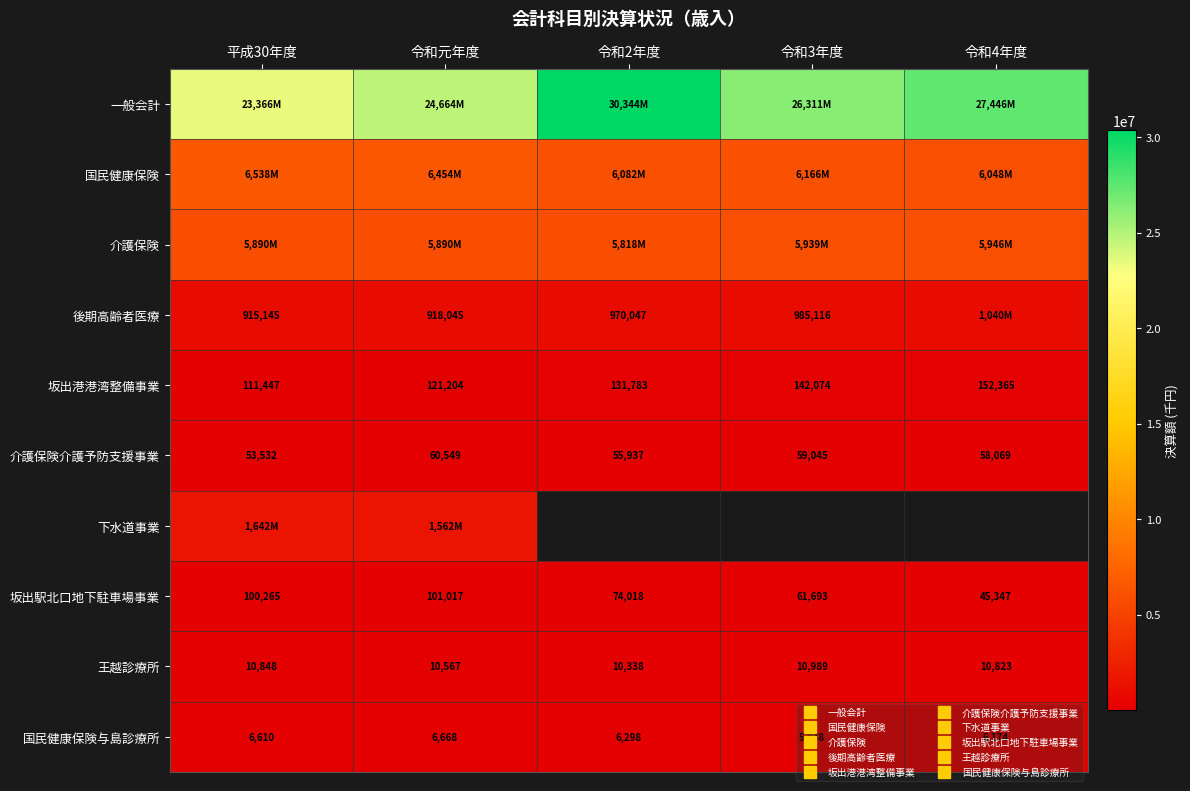

Is it true that 介護保険介護予防支援事業 equals 55937.0 at 令和2年度?

True